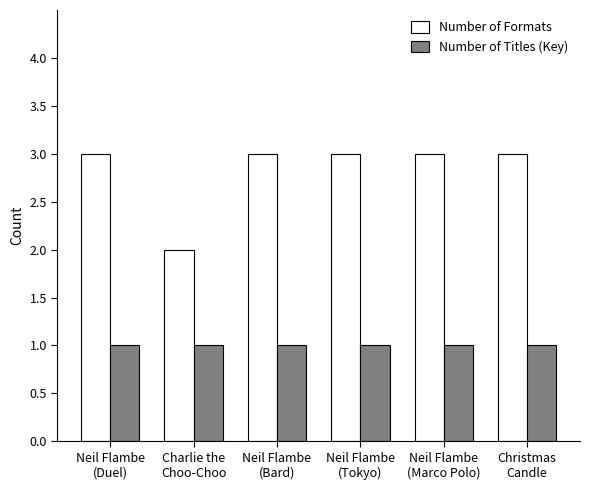

What are all the series names shown in the legend?

Number of Formats, Number of Titles (Key)